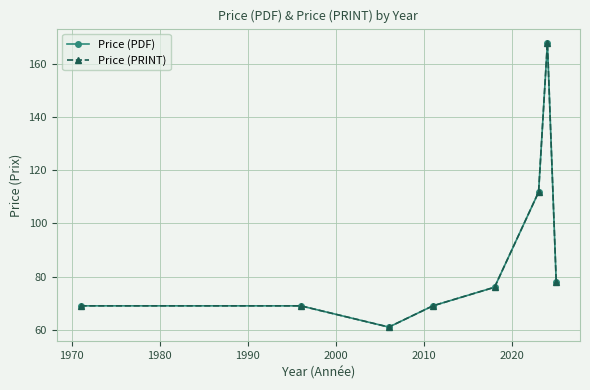

What is the difference between the maximum and second lowest values in the Price (PRINT) series?

99.0